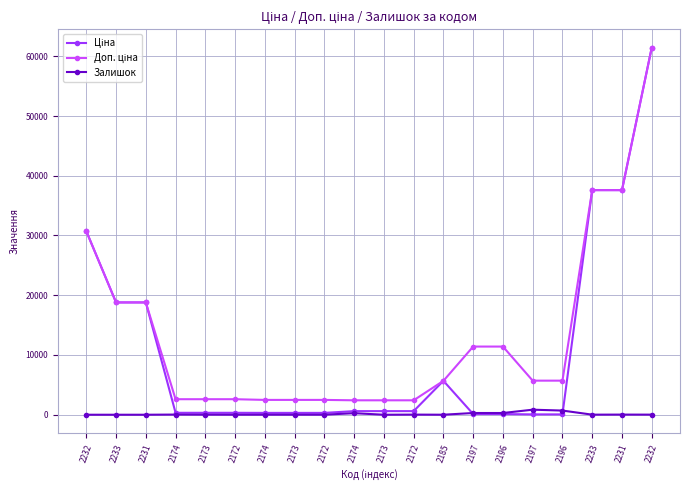

Reading left to right, what are all the values shown in this chart?

Ціна: 2232=30717.1	2233=18796.8	2231=18796.8	2174=324.8	2173=324.8	2172=324.8	2174=310.3	2173=310.3	2172=310.3	2174=603.7	2173=603.7	2172=603.7	2185=5673.8	2197=114.1	2196=114.1	2197=57.0	2196=57.0	2233=37593.6	2231=37593.6	2232=61434.3
Доп. ціна: 2232=30717.1	2233=18796.8	2231=18796.8	2174=2598.3	2173=2598.3	2172=2598.3	2174=2482.4	2173=2482.4	2172=2482.4	2174=2414.8	2173=2414.8	2172=2414.8	2185=5673.8	2197=11410.0	2196=11410.0	2197=5705.0	2196=5705.0	2233=37593.6	2231=37593.6	2232=61434.3
Залишок: 2232=0.0	2233=0.0	2231=0.0	2174=28.0	2173=12.0	2172=5.0	2174=8.0	2173=7.0	2172=5.0	2174=259.0	2173=0.0	2172=21.0	2185=2.0	2197=289.0	2196=290.0	2197=845.0	2196=698.0	2233=13.0	2231=23.0	2232=16.0